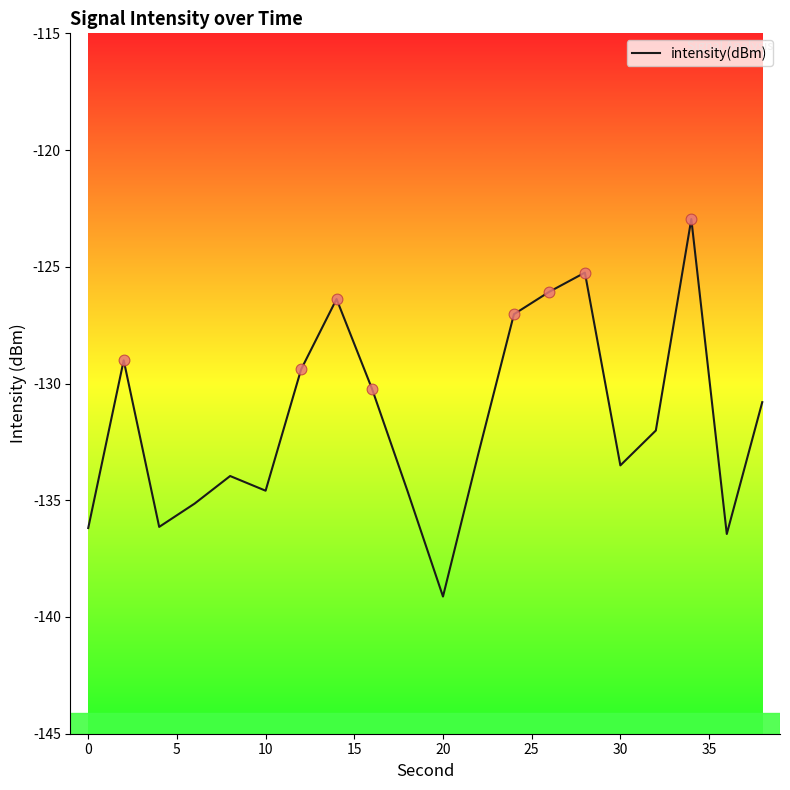

What is the smallest value displayed?

-139.1